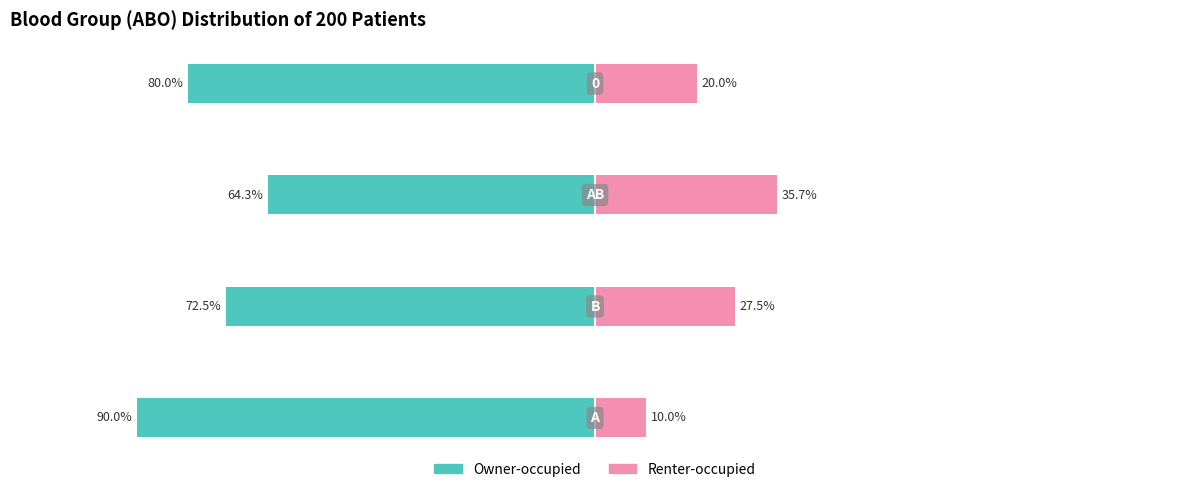

Is the value of Owner-occupied at −150 greater than the value of Renter-occupied at 0?

No